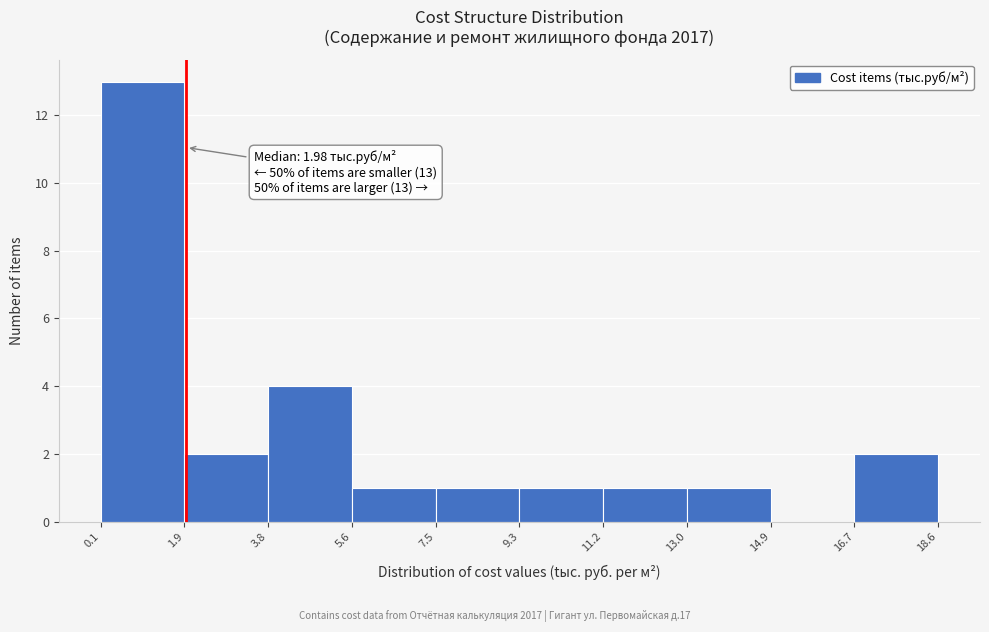

Over which range of the x-axis is the bar tallest?

0.1 to 1.9